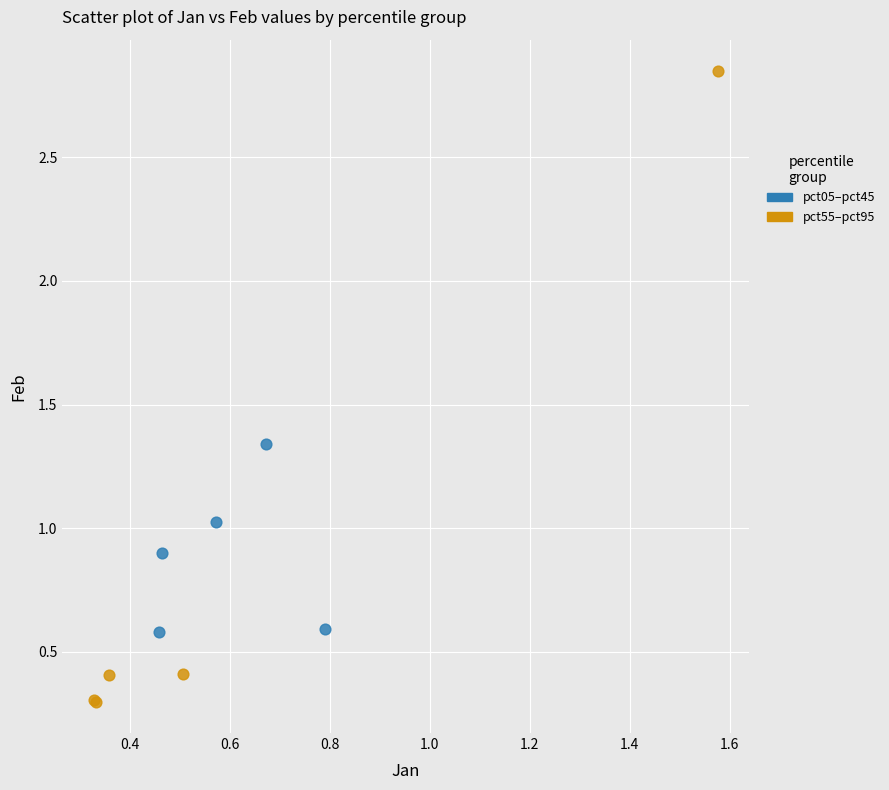

Which series contains the highest Y value?

pct55–pct95